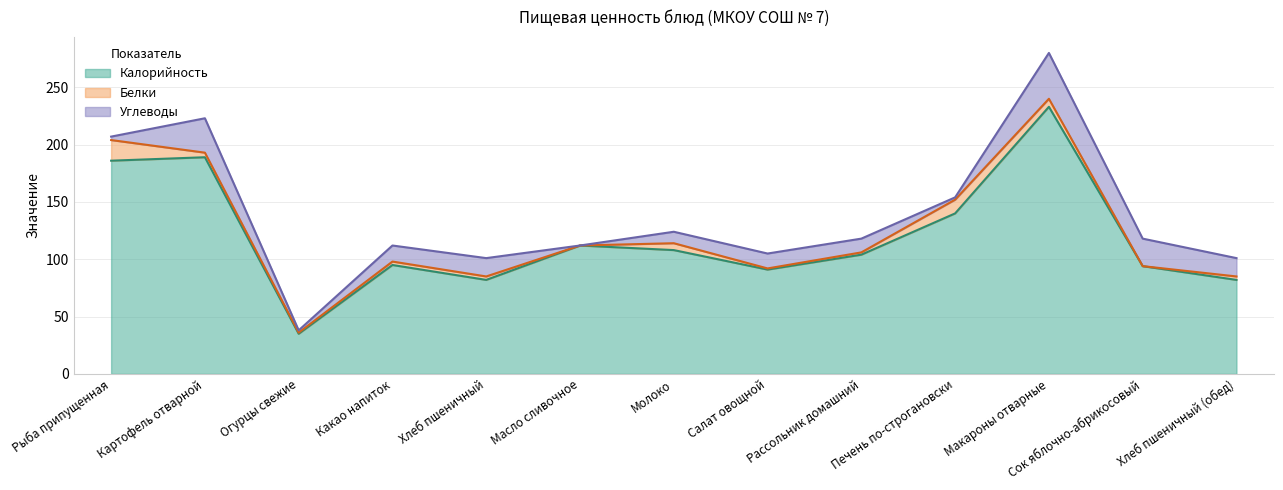

How many positive values does the Углеводы series have?

12